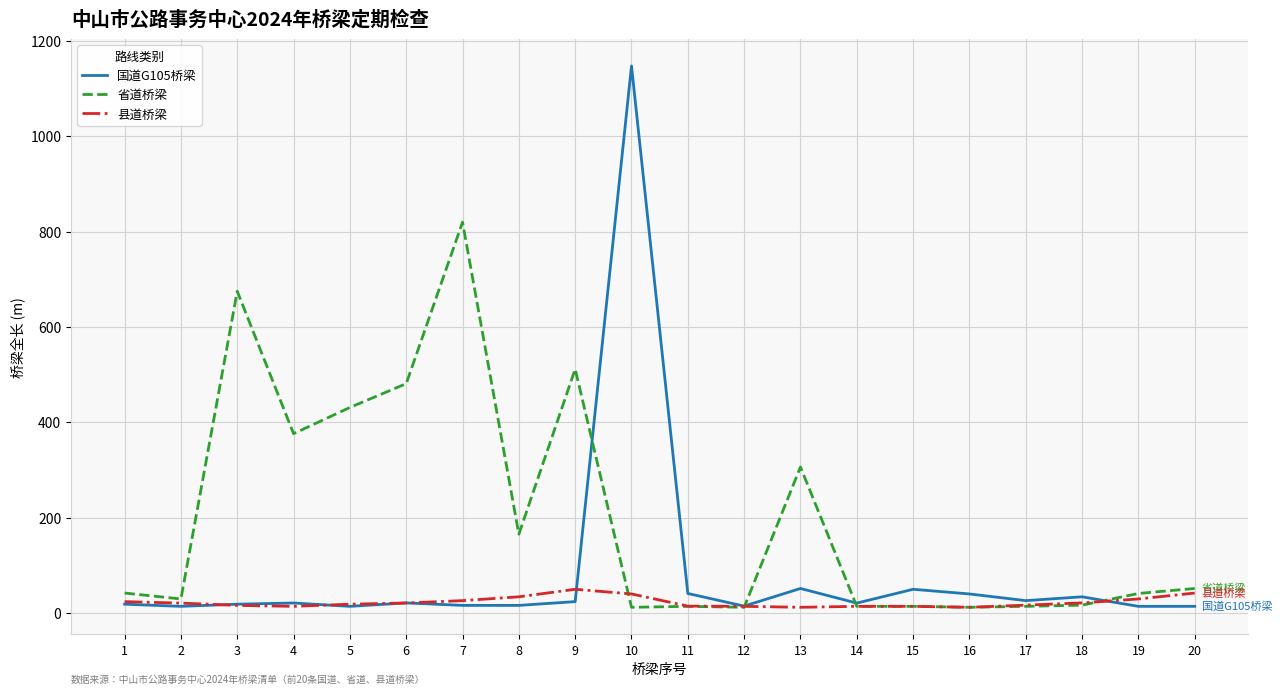

How many lines are shown in the chart?

3